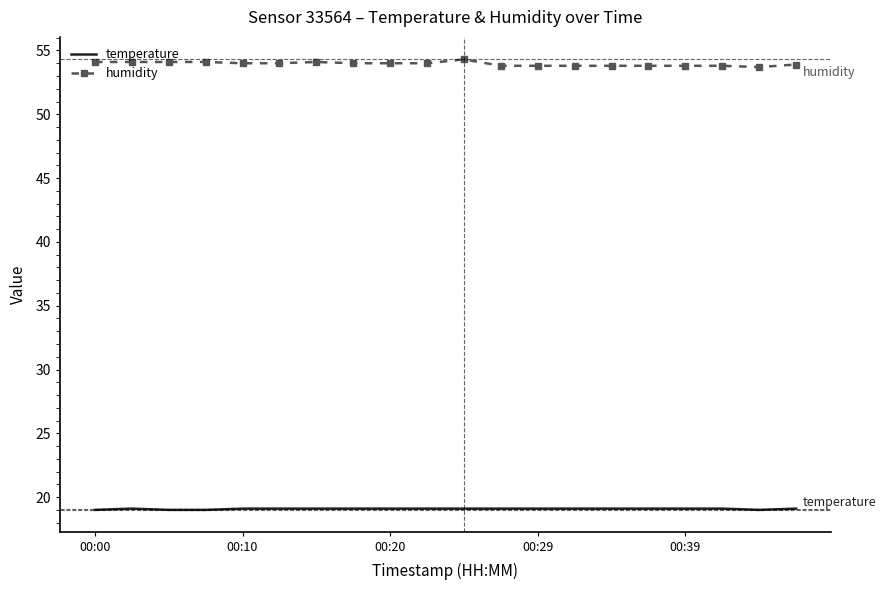

List the series in order of their peak value, highest first.

humidity, temperature